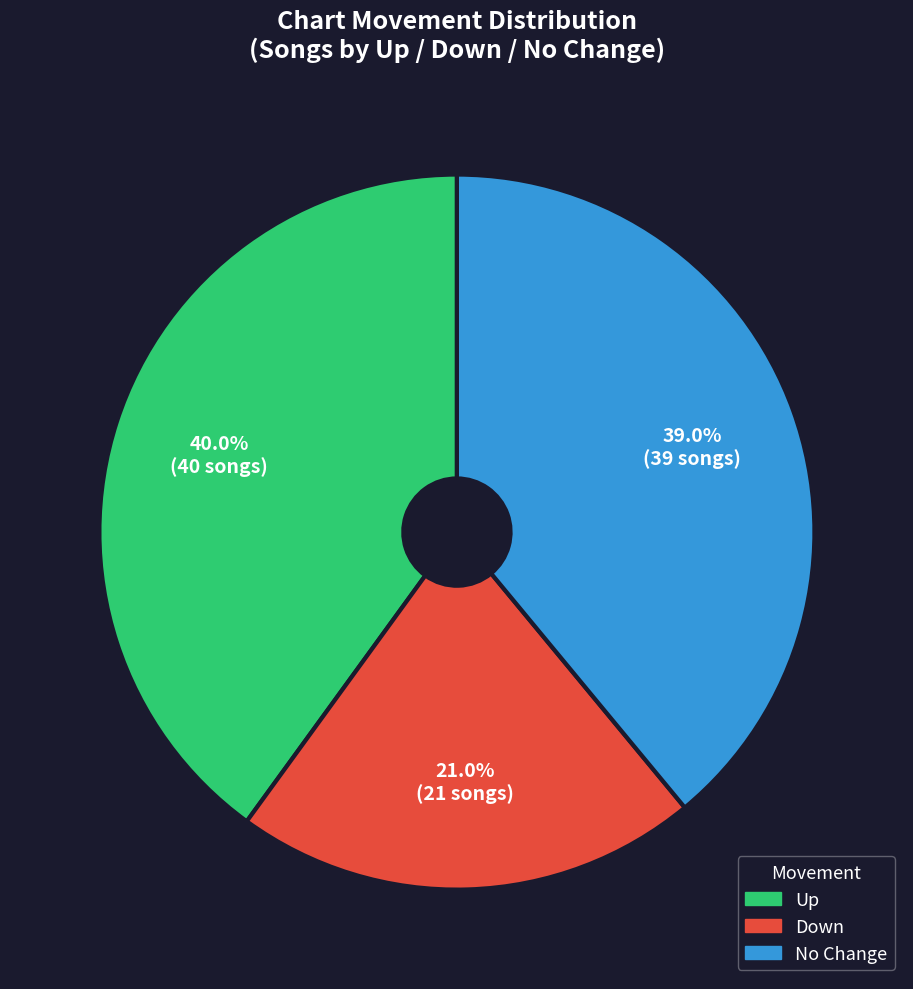

Which category has the smallest portion of the pie?

Down